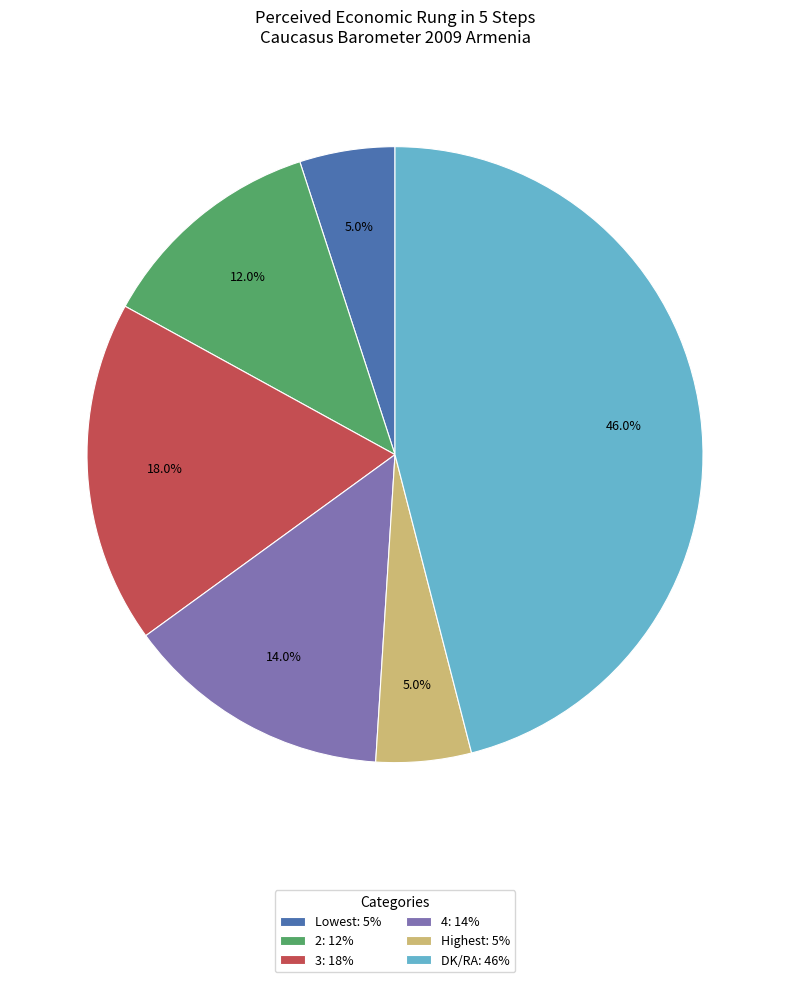

How many segments does this pie chart have?

6